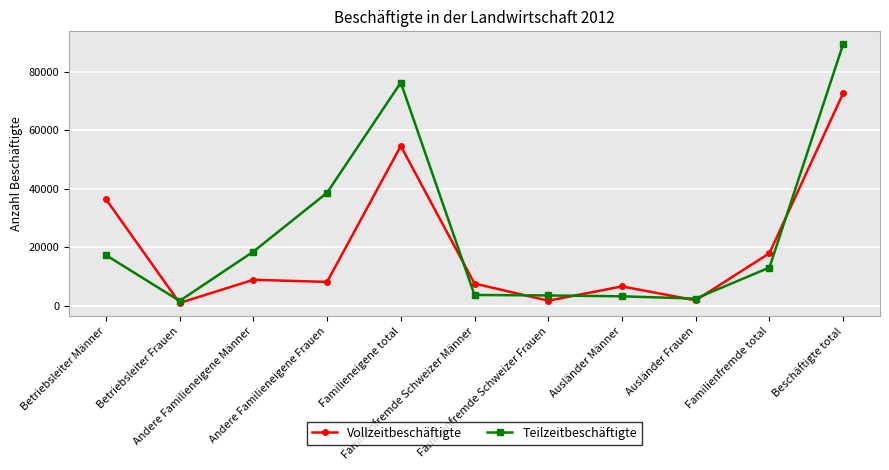

At which label does Vollzeitbeschäftigte reach its peak?

Beschäftigte total